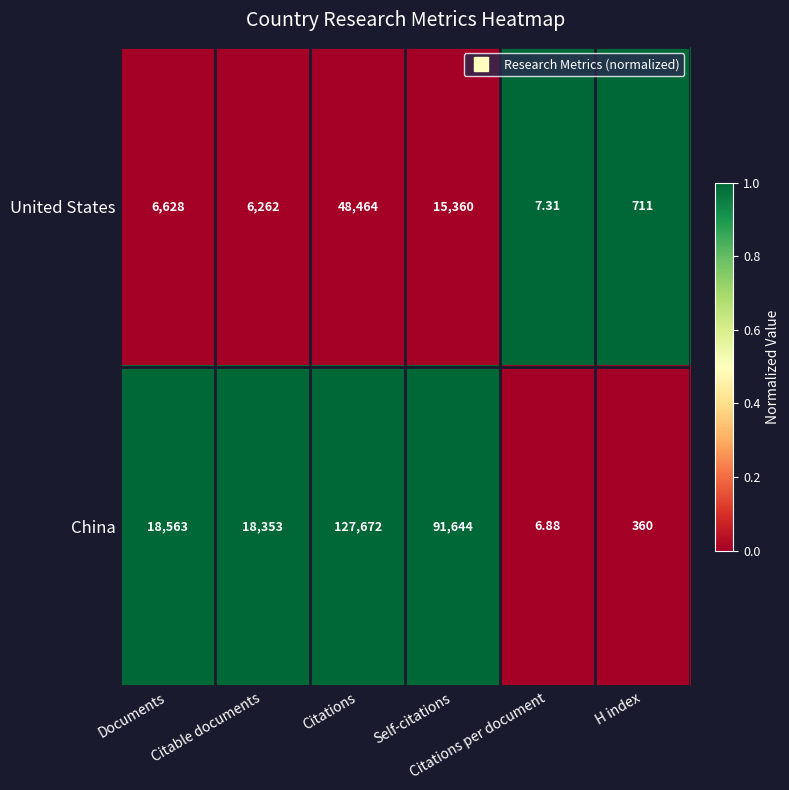

What is the total value across all series at Citable documents?

24615.0